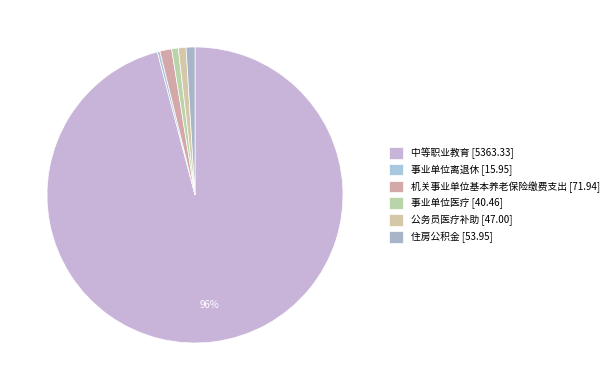

Count the number of slices in the pie.

6